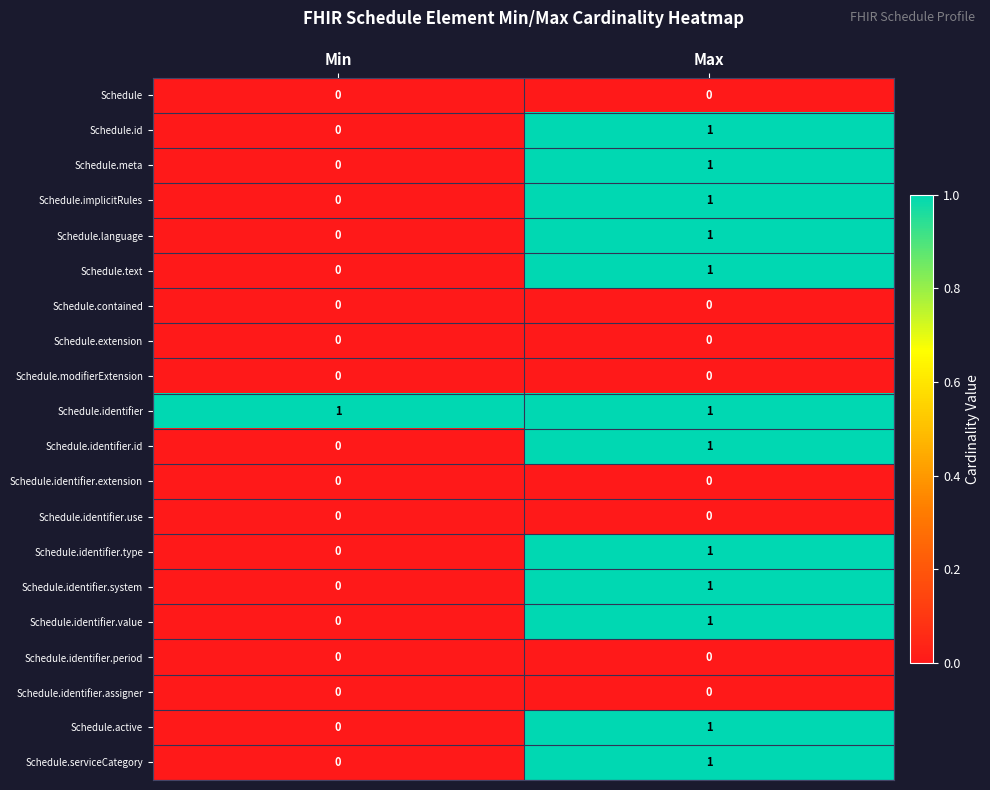

Where is Schedule.identifier.type nearest to the value 0?

Min